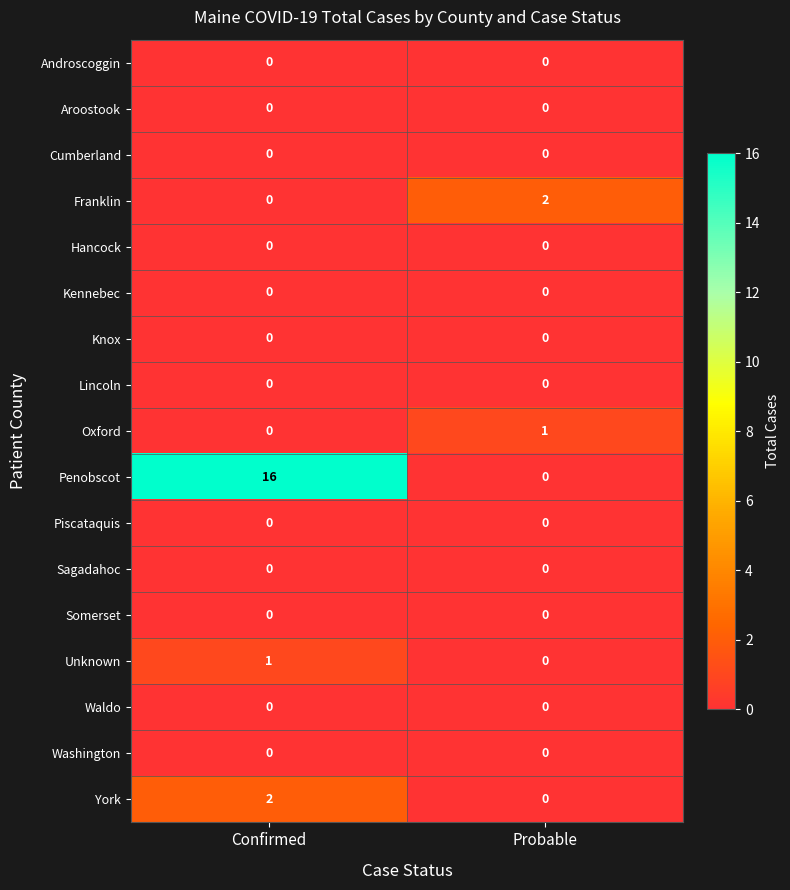

The Lincoln series shows 0 at Probable. True or false?

True